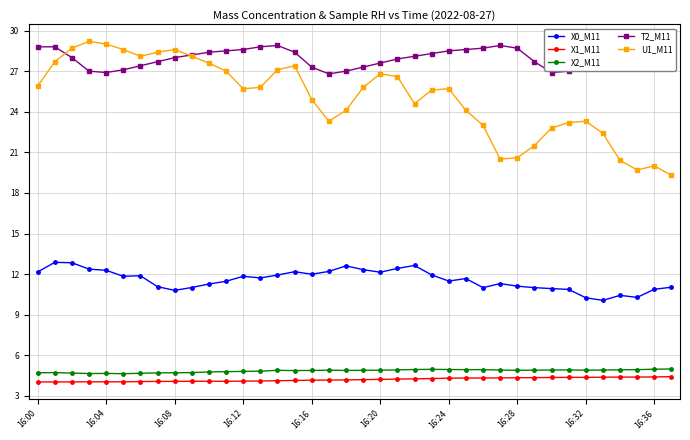

Which series has the largest total across all categories?

T2_M11